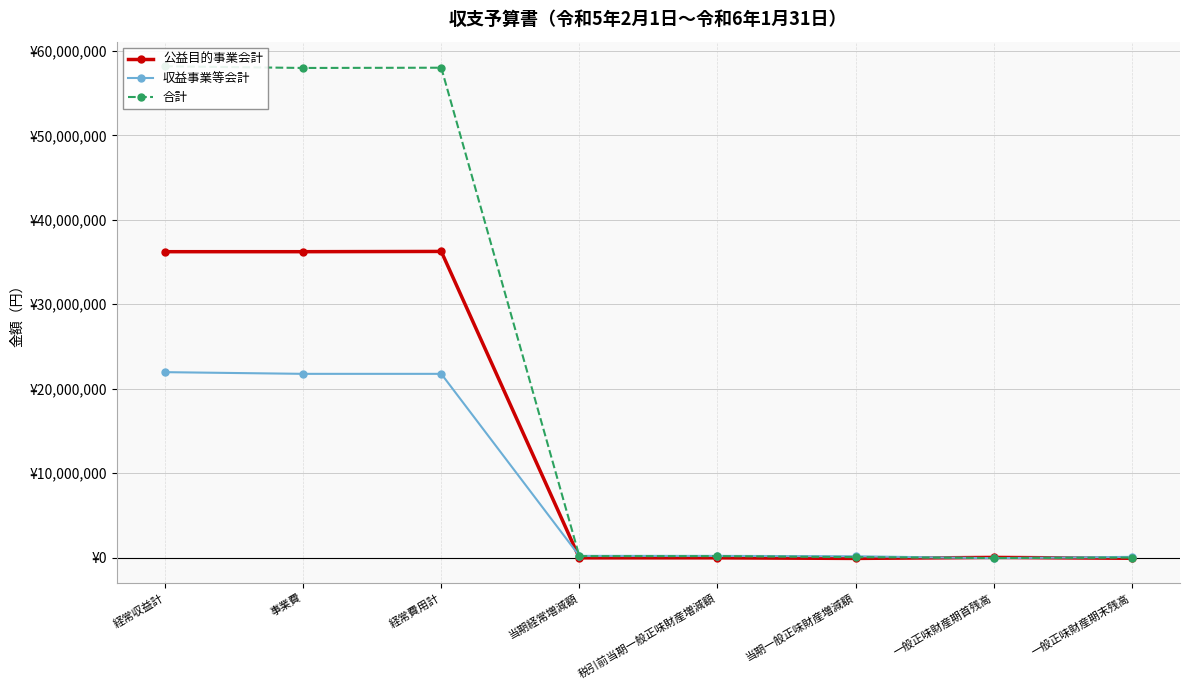

True or false: 公益目的事業会計 has more than 2 interior local peaks.

False